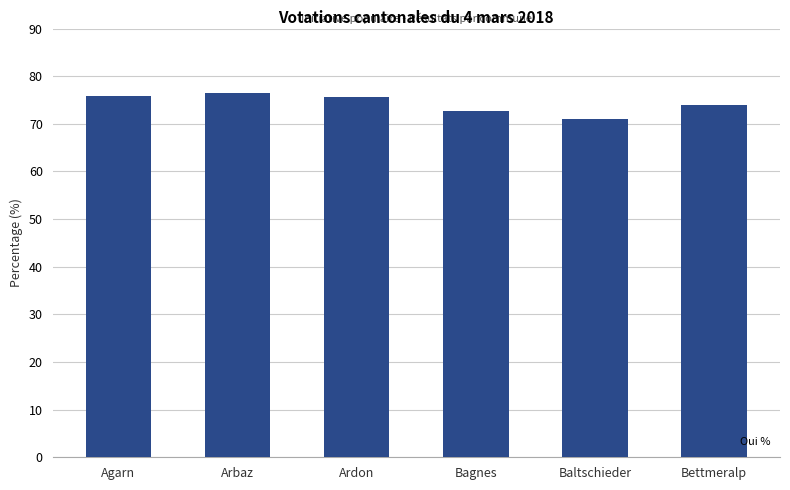

True or false: the data shows 71.1 at Baltschieder.

True